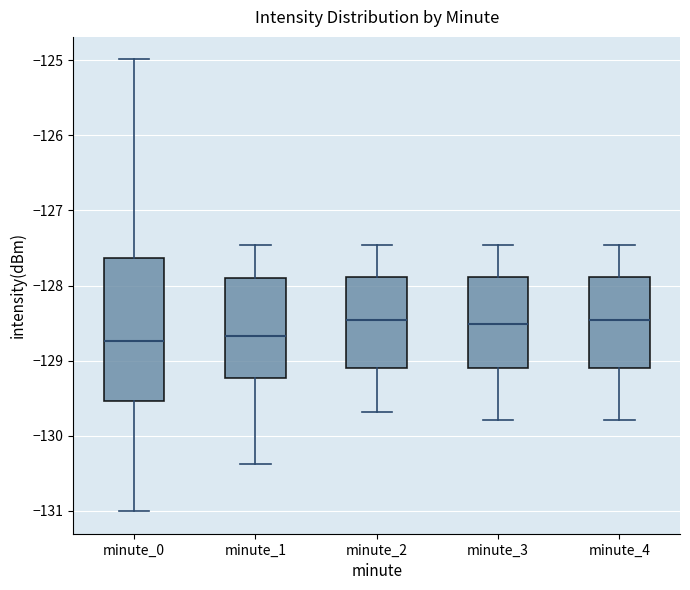

Which box is the tallest, from its lower edge to its upper edge?

minute_0